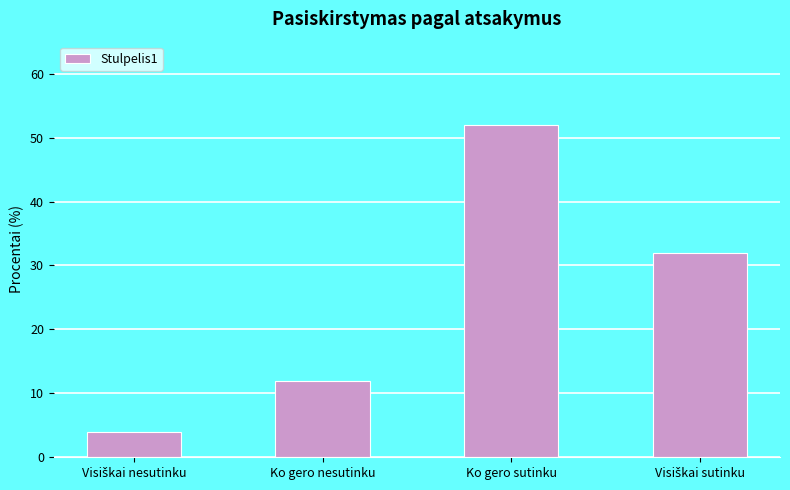

Are the bars grouped side by side (vs. stacked)?

No